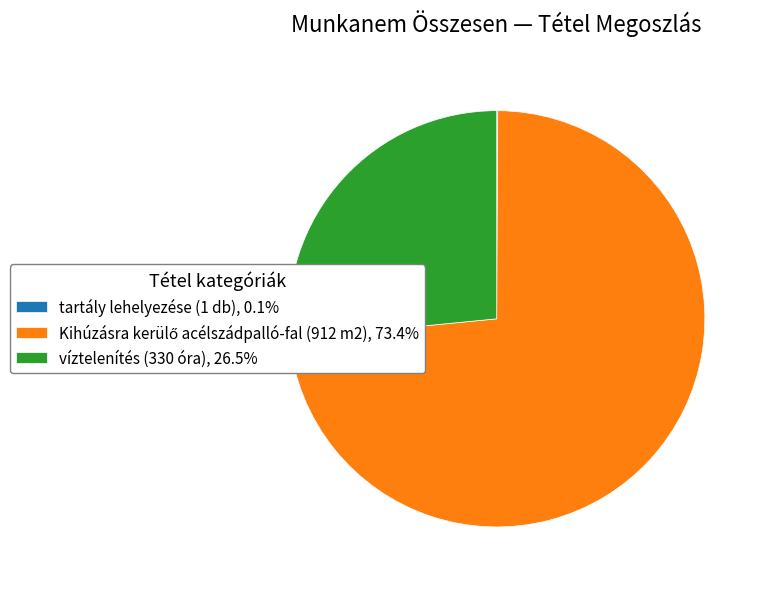

Is víztelenítés (330 óra), 26.5% the majority of the pie?

No